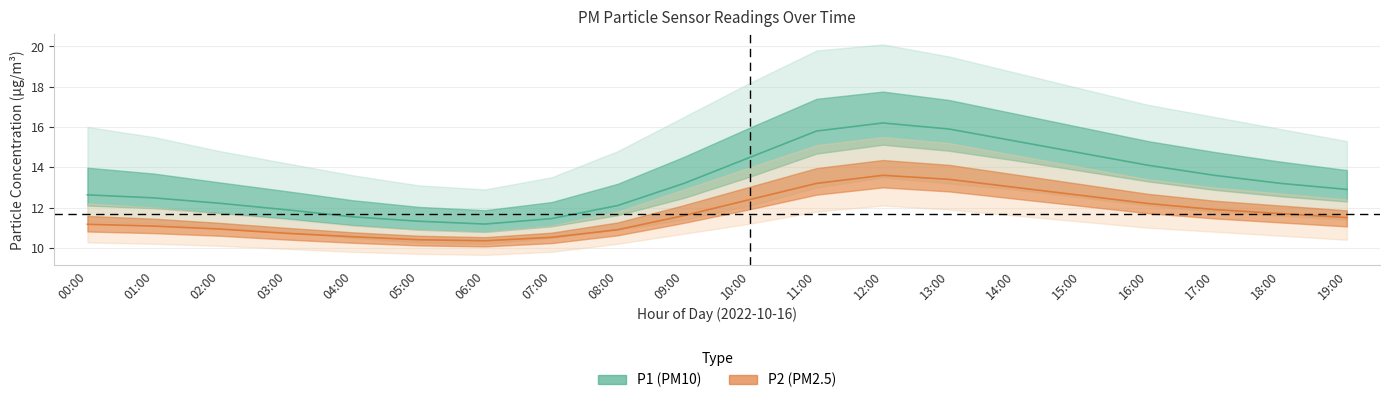

At which category is the sum across all series the highest?

12:00